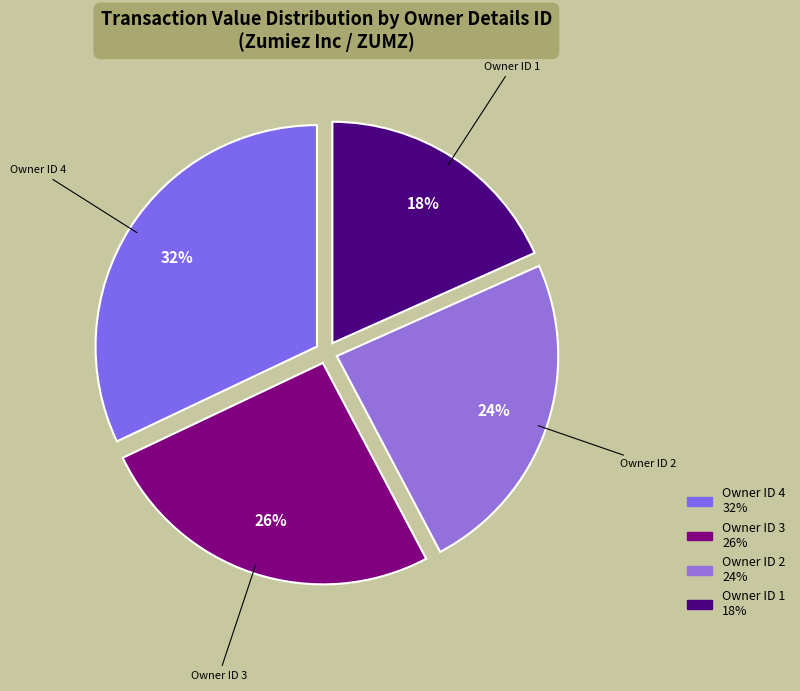

Which slice is the smallest?

Owner ID 1